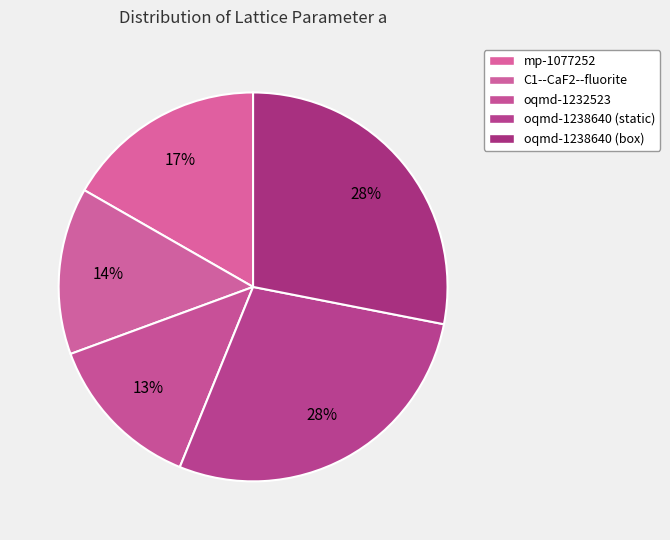

What percentage is the mp-1077252 slice, to the nearest percent?

17%